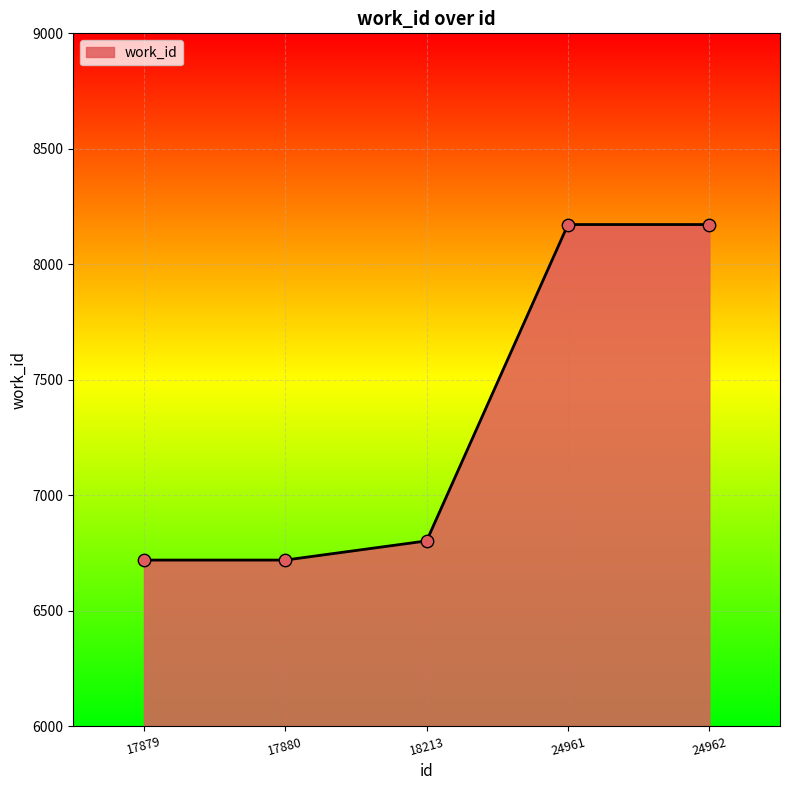

What is the ratio of the value at 17879 to the value at 18213?

1.0